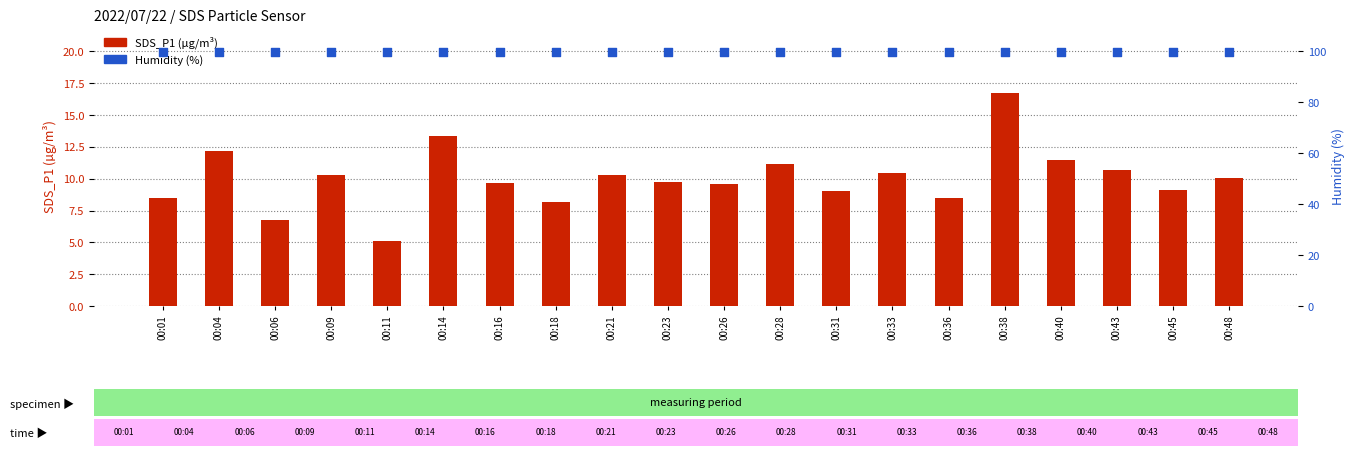

What are all the series names shown in the legend?

SDS_P1 (µg/m³), Humidity (%)